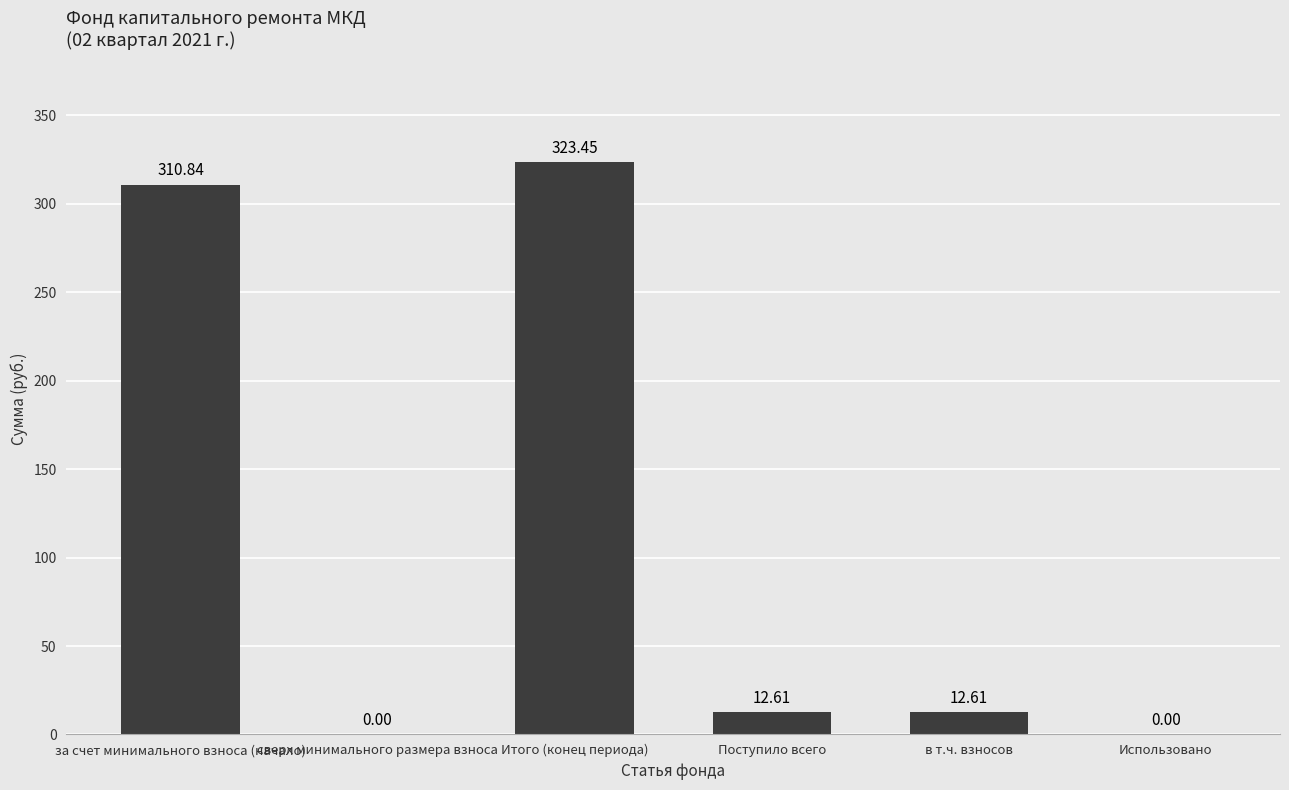

What is the difference between the values at Поступило всего and Использовано?

12.6